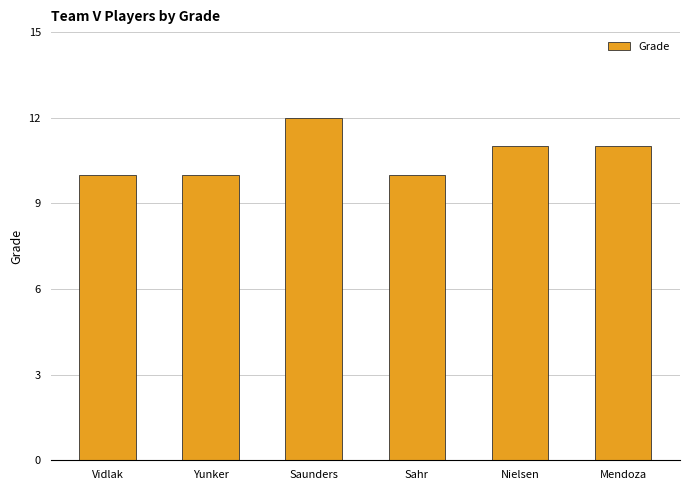

What is the label of the 1st bar from the right?

Mendoza